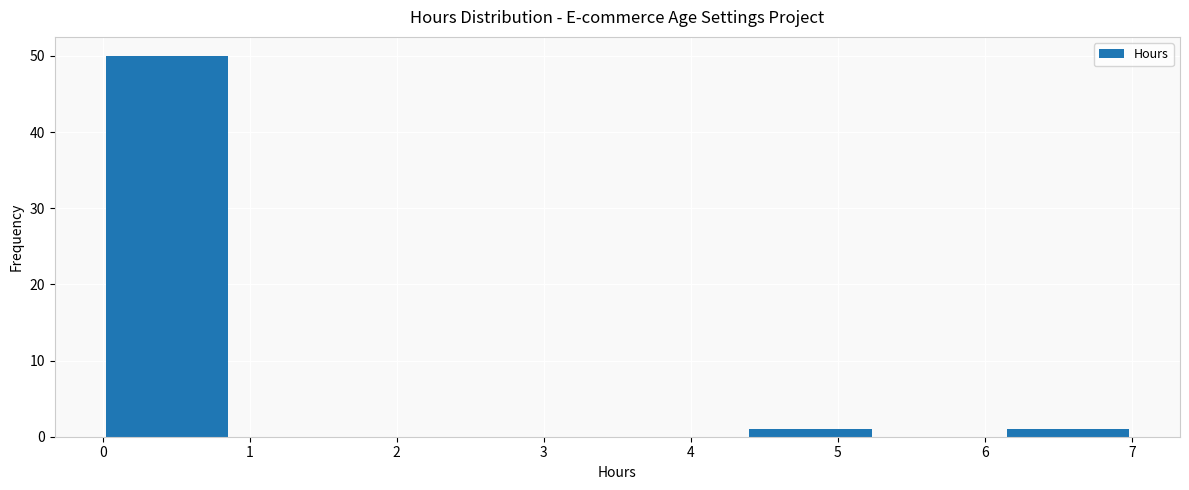

Reading left to right, transcribe this chart: for each bar, give the range it covers on the x-axis and its height. Neither the bar edges nor the heights are printed on the chart, so give them approximately, as read against the axes.

0.0 to 0.9: 50
0.9 to 1.8: 0
1.8 to 2.6: 0
2.6 to 3.5: 0
3.5 to 4.4: 0
4.4 to 5.3: 1
5.3 to 6.1: 0
6.1 to 7.0: 1